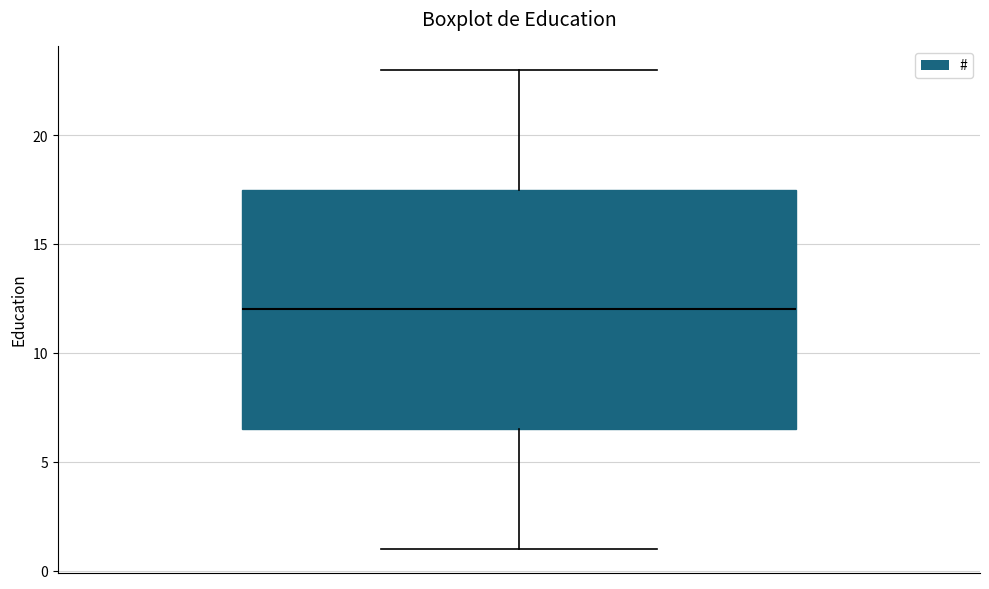

Where does the upper whisker of the box end on the y-axis? The values are not printed on the chart, so give them approximately, as read against the axis.

23.0